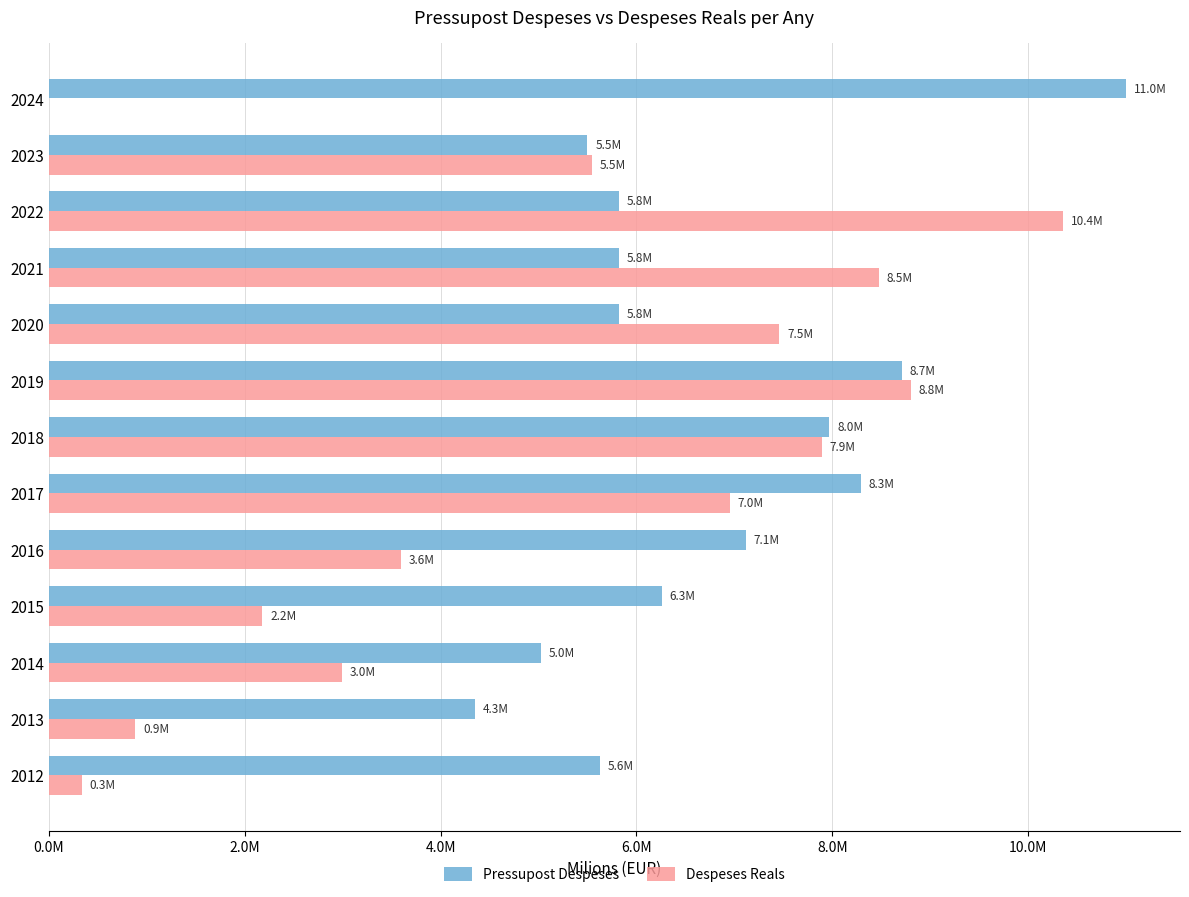

What are all the series names shown in the legend?

Pressupost Despeses, Despeses Reals